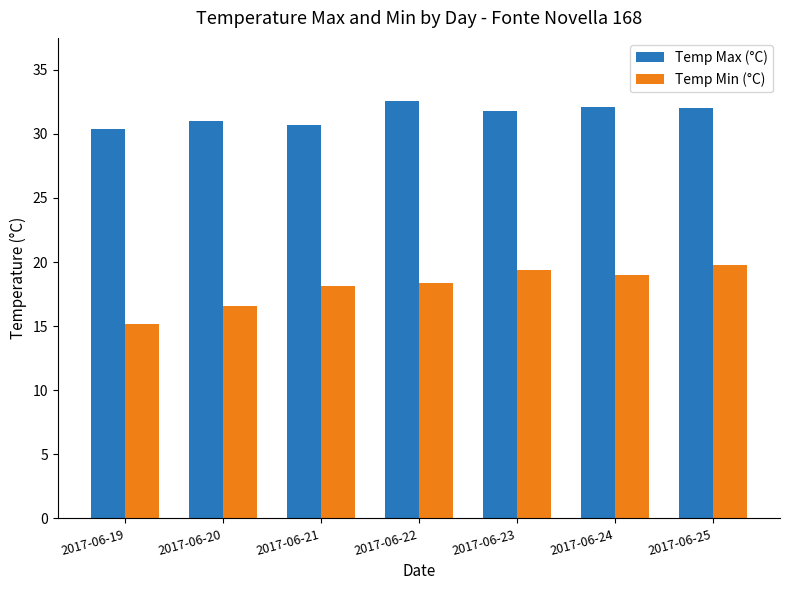

What is the difference between the maximum and minimum values in the Temp Max (°C) series?

2.2